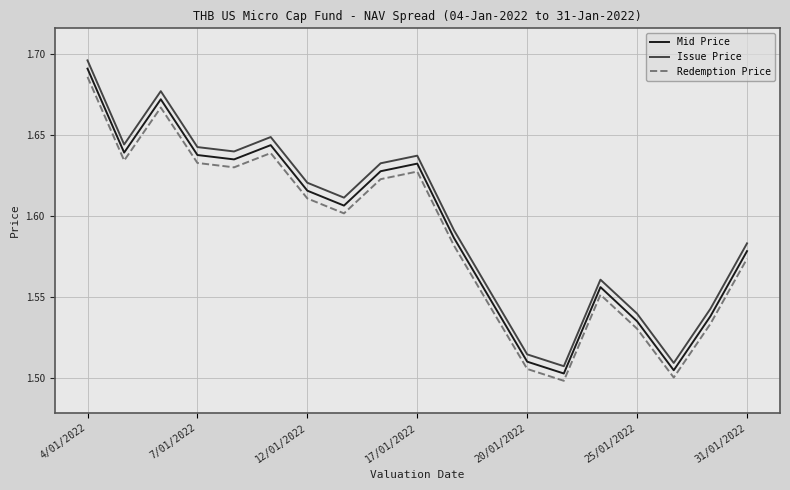

True or false: Issue Price and Redemption Price intersect in this chart.

False